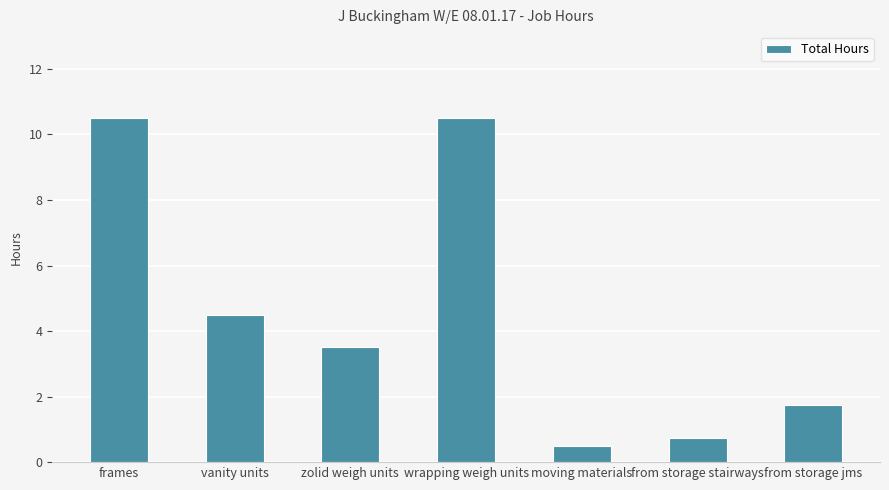

The chart shows a value of 2.9 at vanity units. True or false?

False